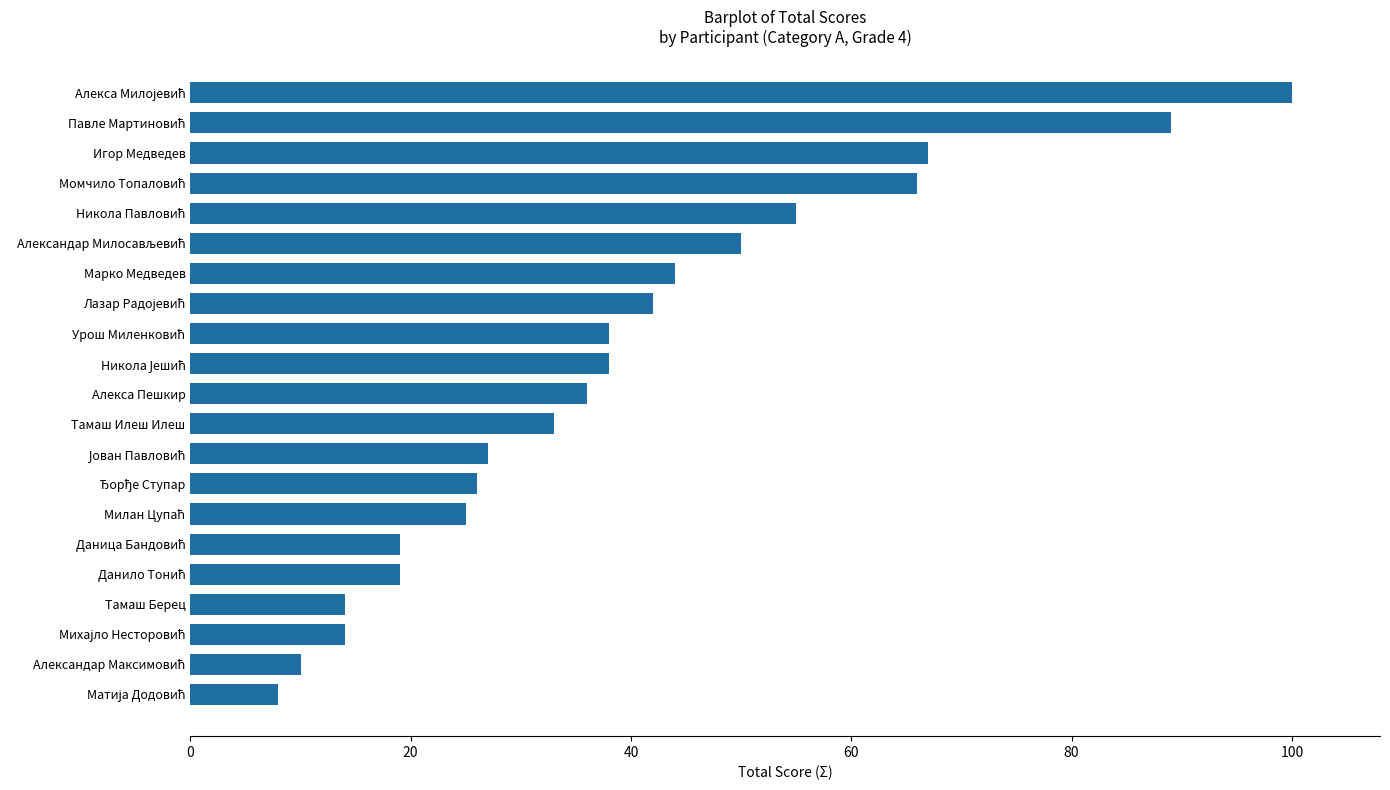

Count the number of data series in this chart.

1